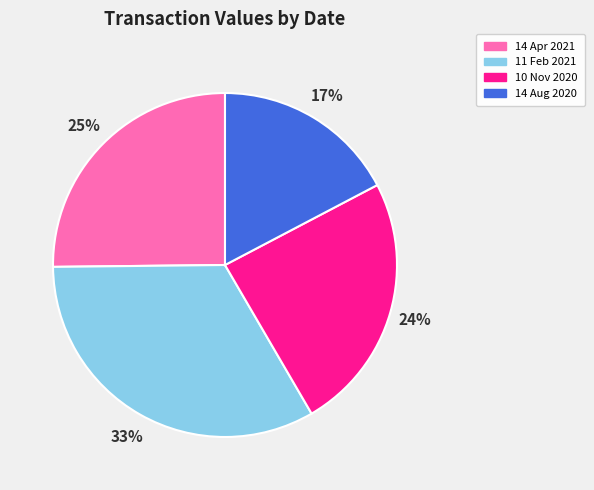

Which category has the smallest portion of the pie?

14 Aug 2020